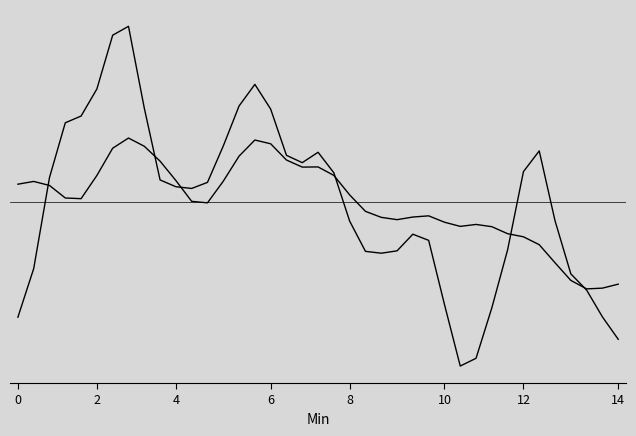

Does the chart display data point markers on the line(s)?

No